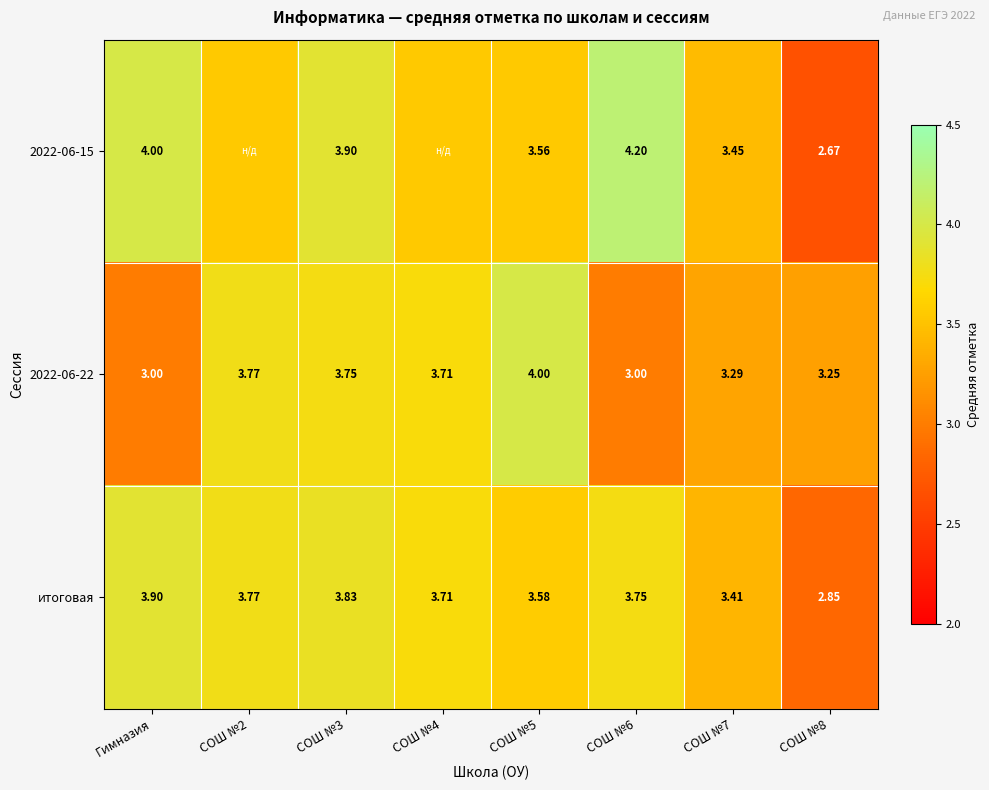

At which label does итоговая first exceed 3?

Гимназия